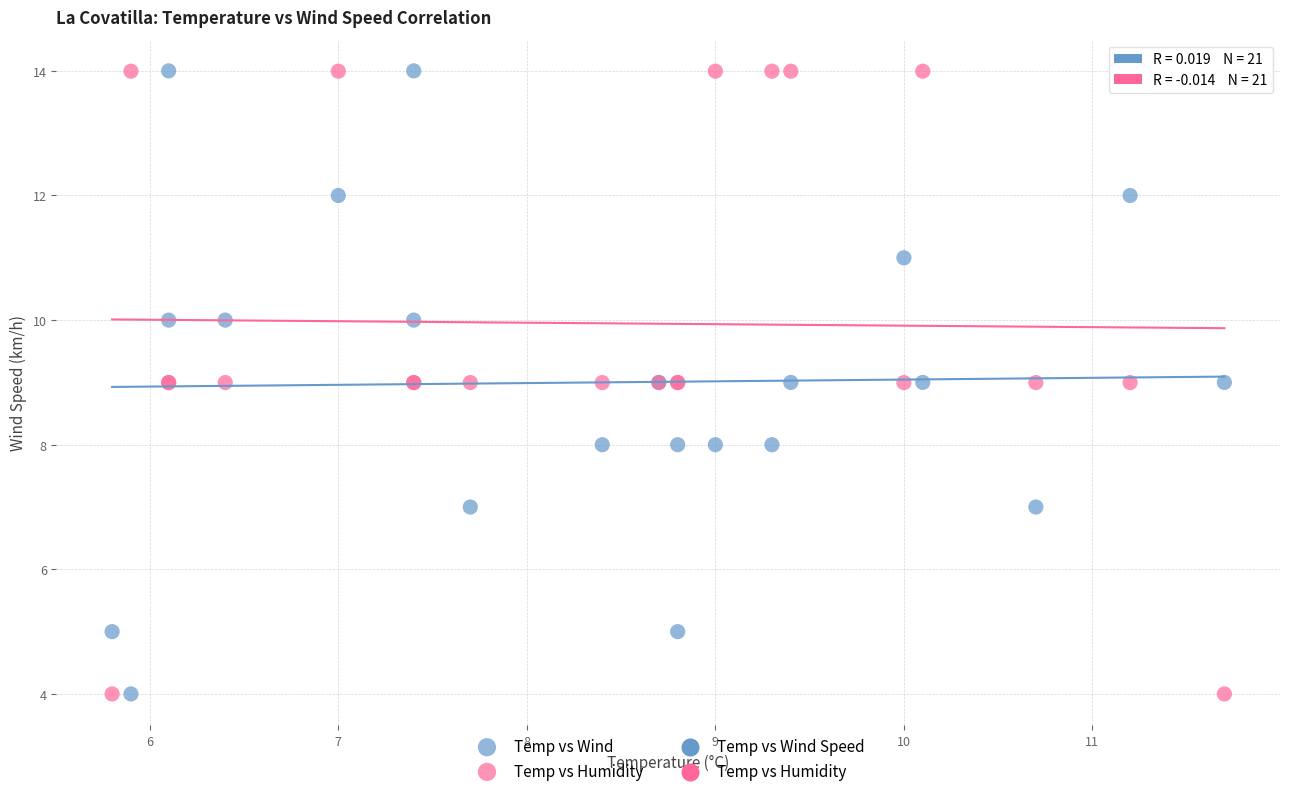

What is the X range (max minus min) for the scatter plot?

5.9